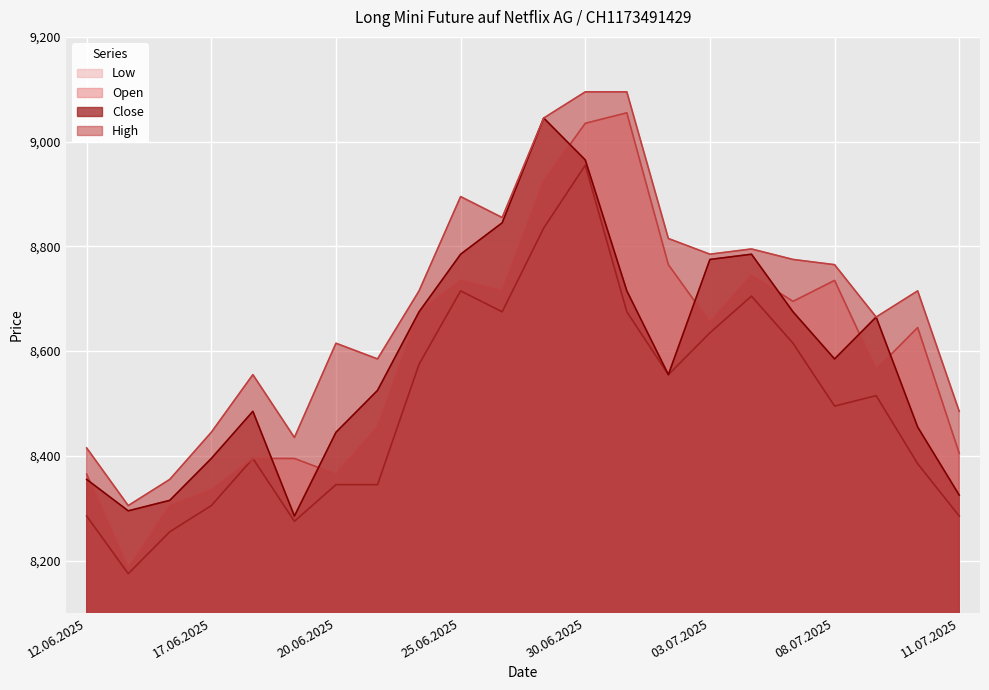

How many lines are shown in the chart?

4